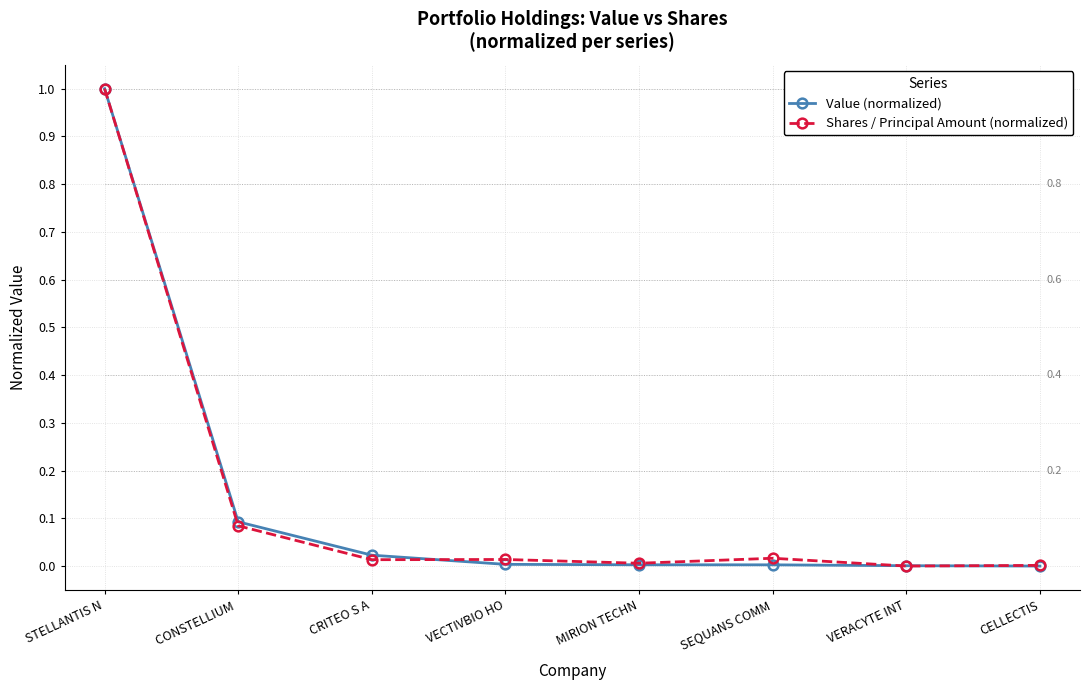

The value of Shares / Principal Amount (normalized) at CRITEO S A is 0.0. True or false?

True